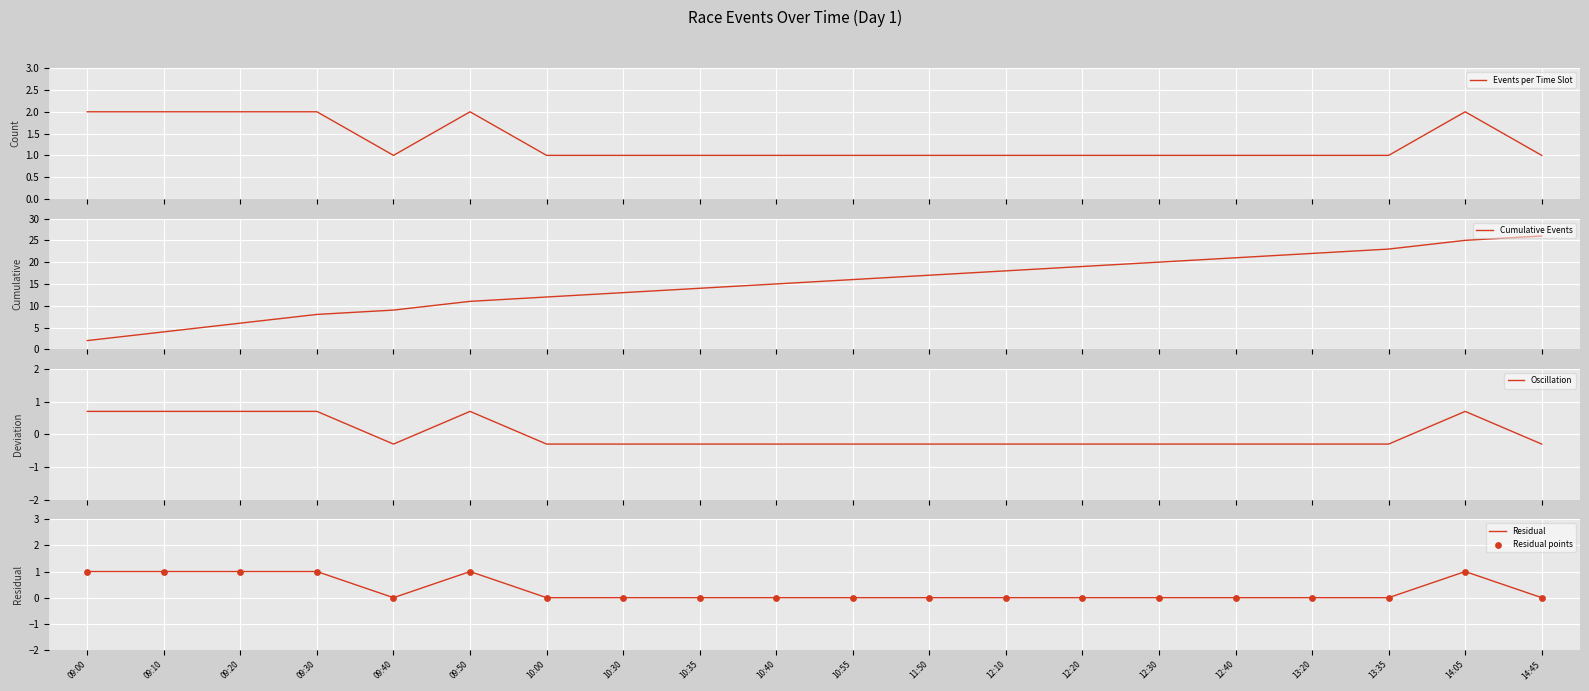

Which series reaches the minimum Y coordinate?

Oscillation